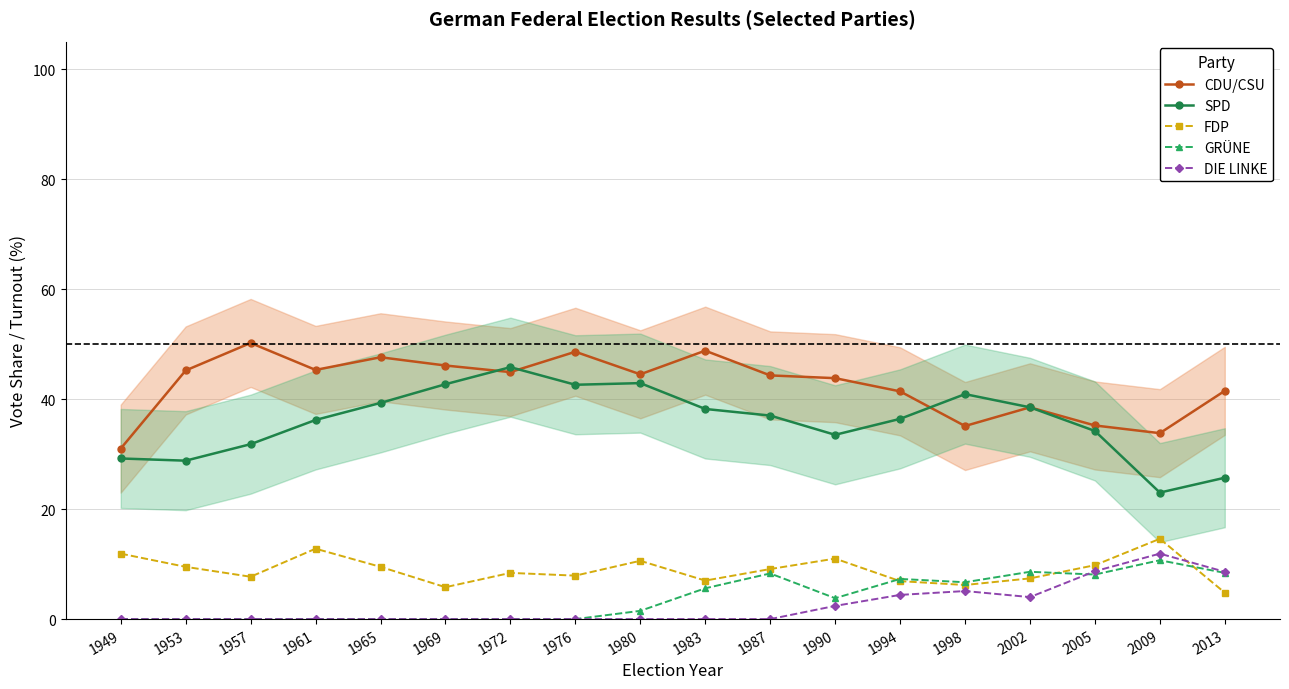

Where is DIE LINKE nearest to the value 5?

1998